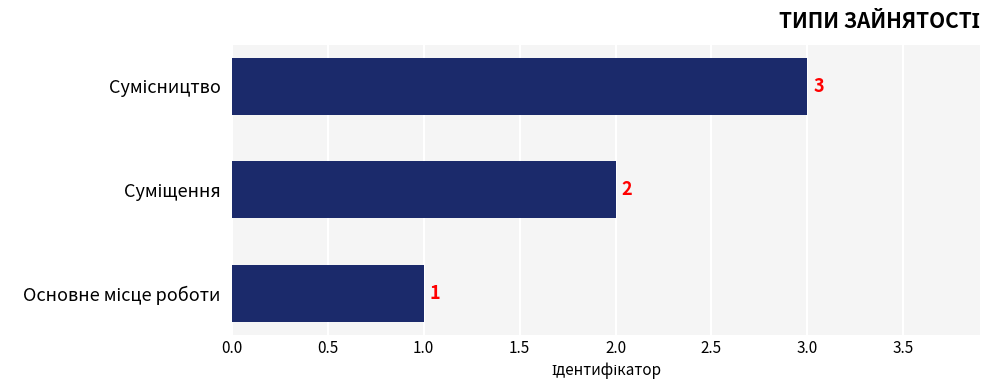

Count the values in the range 1 to 3.

3